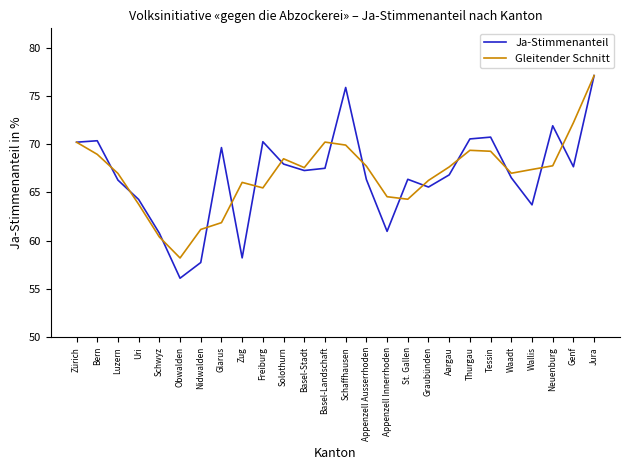

What position from the right is Solothurn?

16